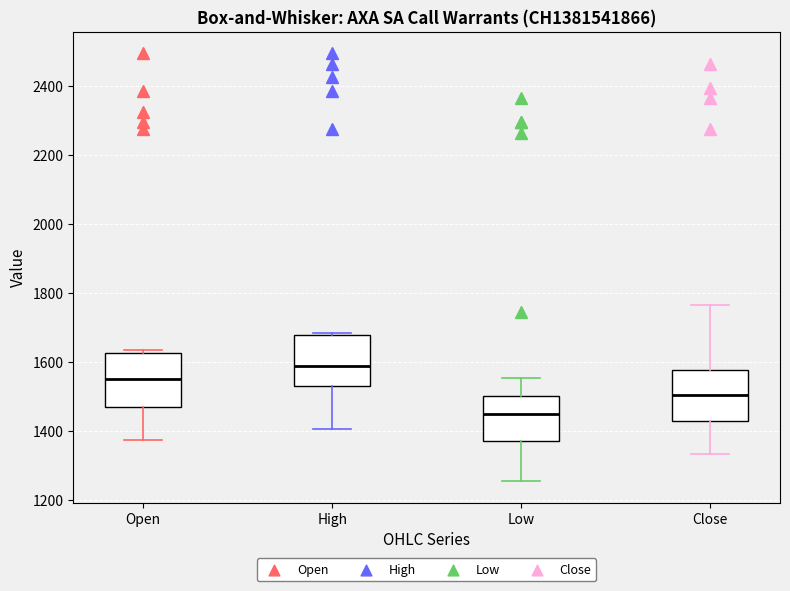

Reading left to right, transcribe this box plot: for each box, give where its median line is, the range the box spans, and where its two whiskers end, as read against the y-axis. The values are not printed on the chart, so give them approximately, as read against the axis.

Open: median 1560, box 1480 to 1620, whiskers 1380 to 1640
High: median 1600, box 1540 to 1680, whiskers 1400 to 1680 (just above the box's upper edge)
Low: median 1460, box 1380 to 1500, whiskers 1260 to 1560
Close: median 1500, box 1440 to 1580, whiskers 1340 to 1760